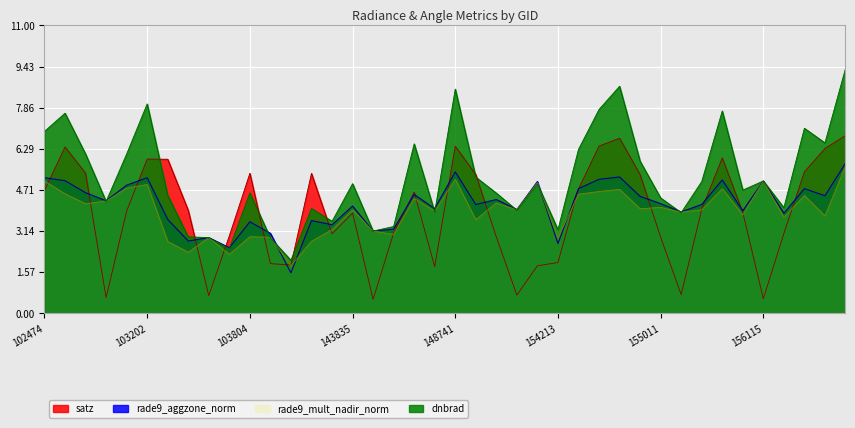

At which label is dnbrad closest to 5?

155372